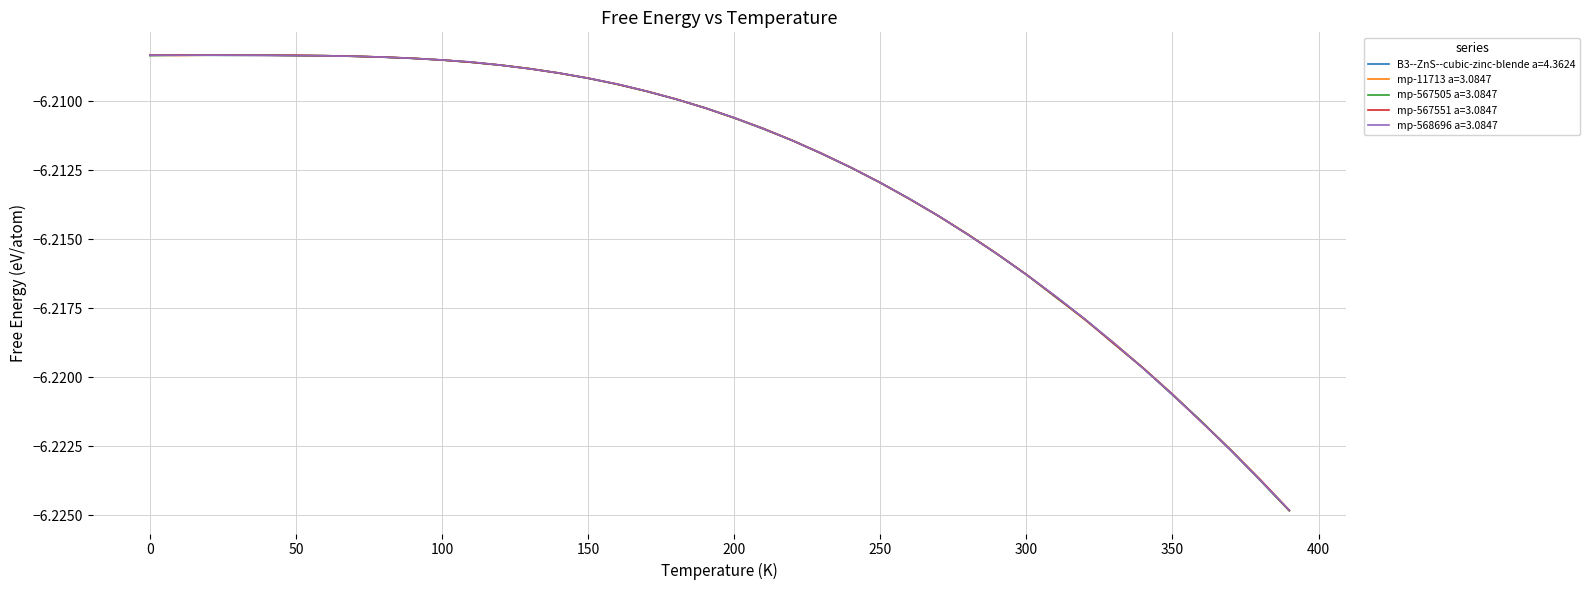

True or false: mp-567551 a=3.0847 and mp-568696 a=3.0847 intersect in this chart.

True